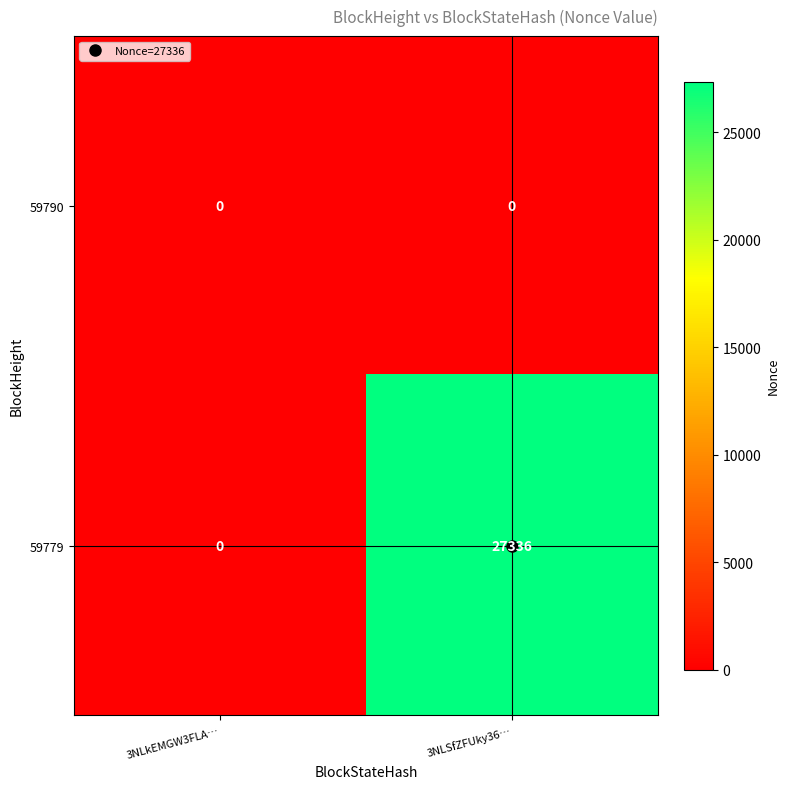

Between 3NLkEMGW3FLA… and 3NLSfZFUky36…, which series saw the biggest shift?

59779